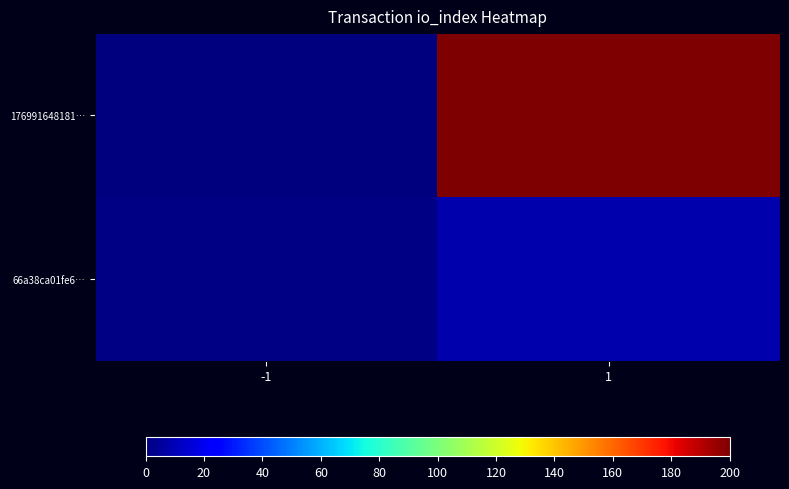

Which label corresponds to the smallest value in the chart?

-1